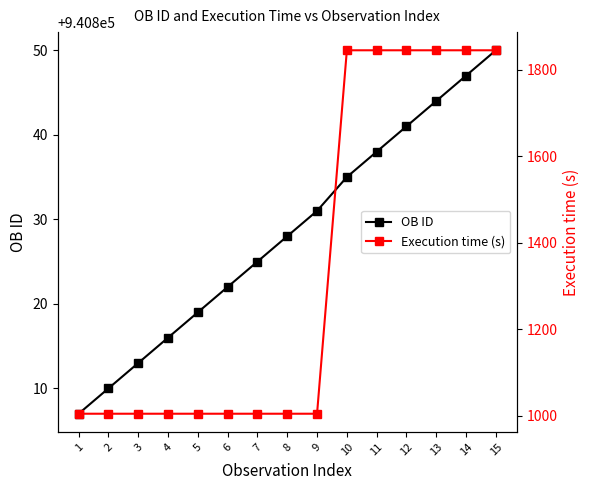

True or false: OB ID has a value of 1552000 at 2.

False